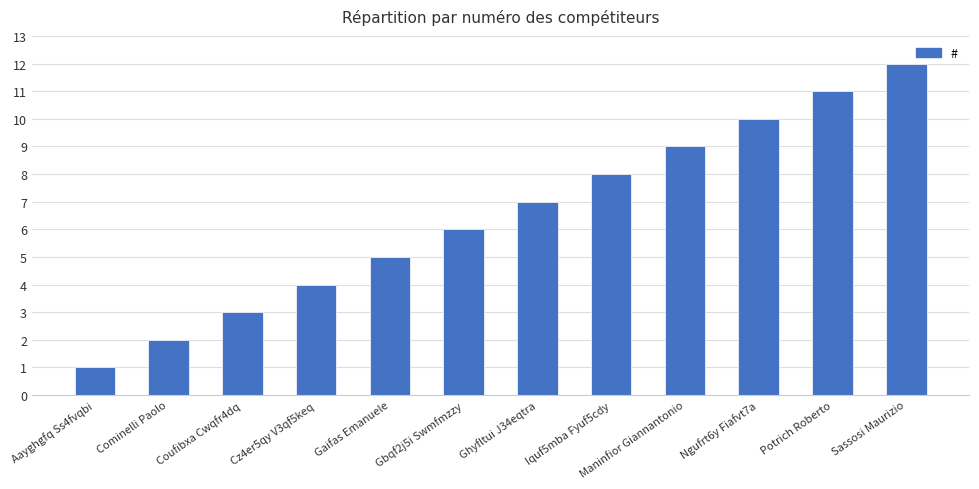

At which label is the value closest to 6?

Gbqf2j5i Swmfmzzy